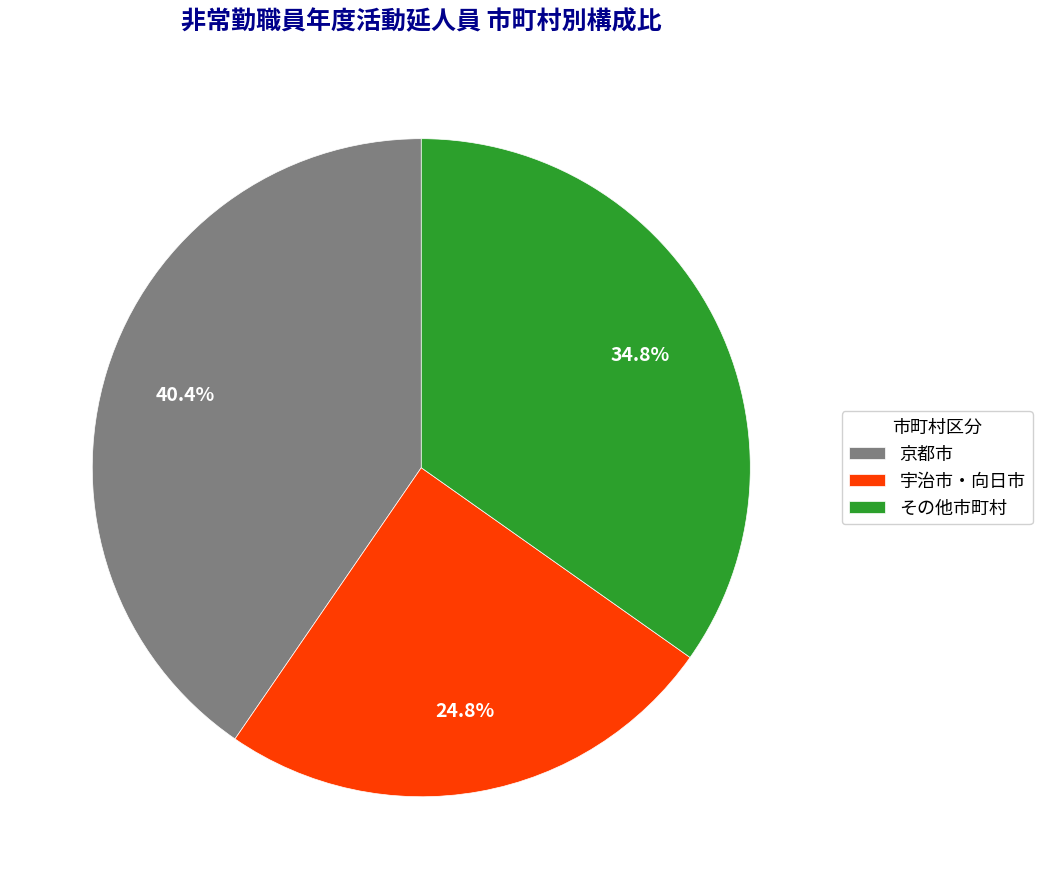

To the nearest percent, what is the average slice percentage?

33%